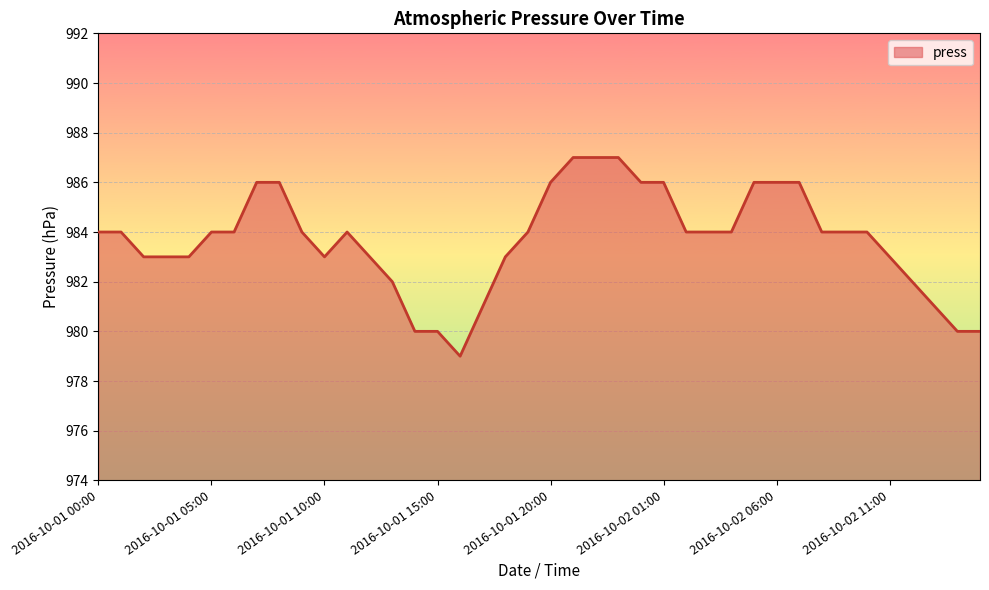

What is the maximum value shown in the chart?

987